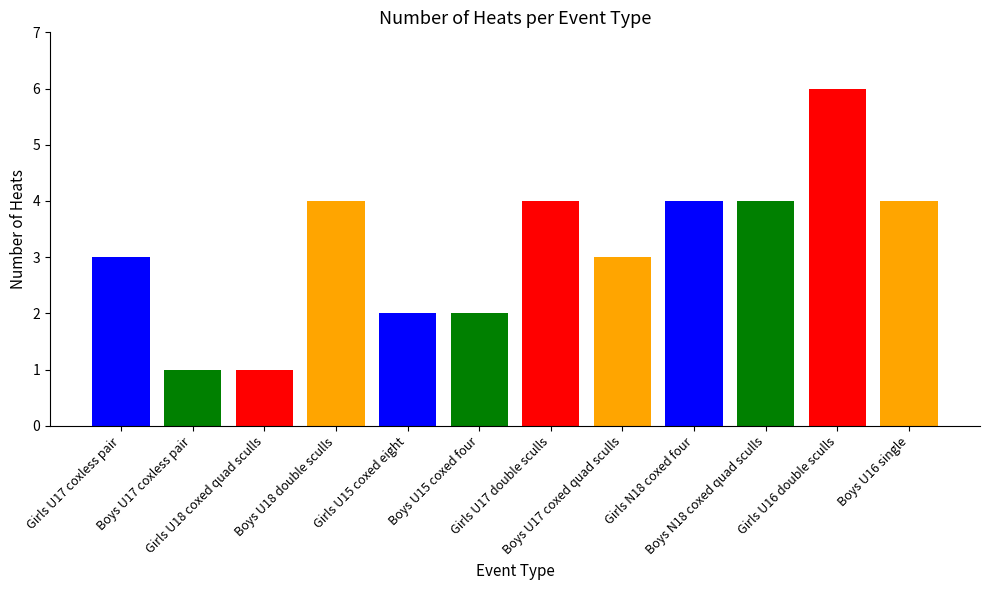

What is the sum of all values?

38